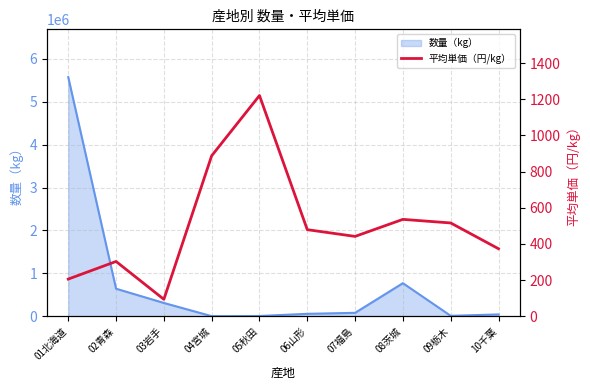

How many interior local valleys (lower than both neighbors) does the data have?

2